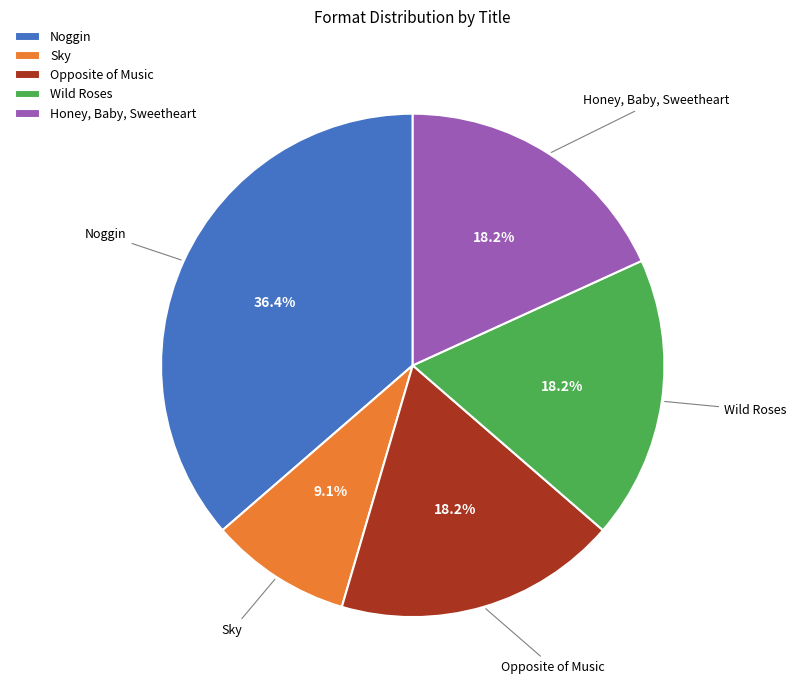

What percentage is the Opposite of Music slice, to the nearest percent?

18%